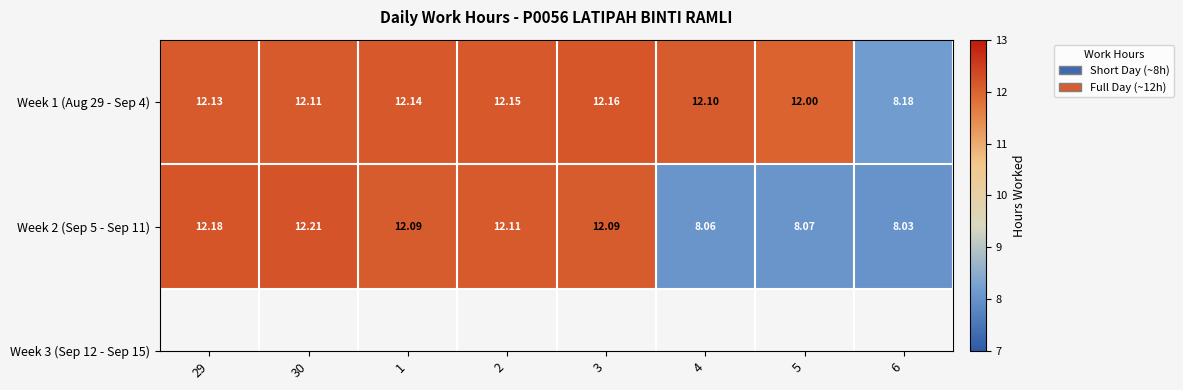

Which label corresponds to the smallest value in the chart?

6